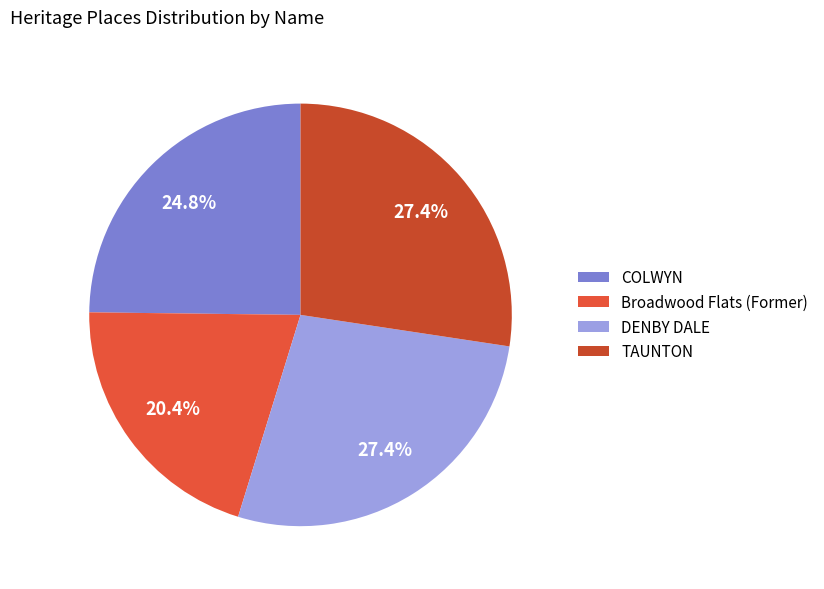

How many slices are in this pie chart?

4